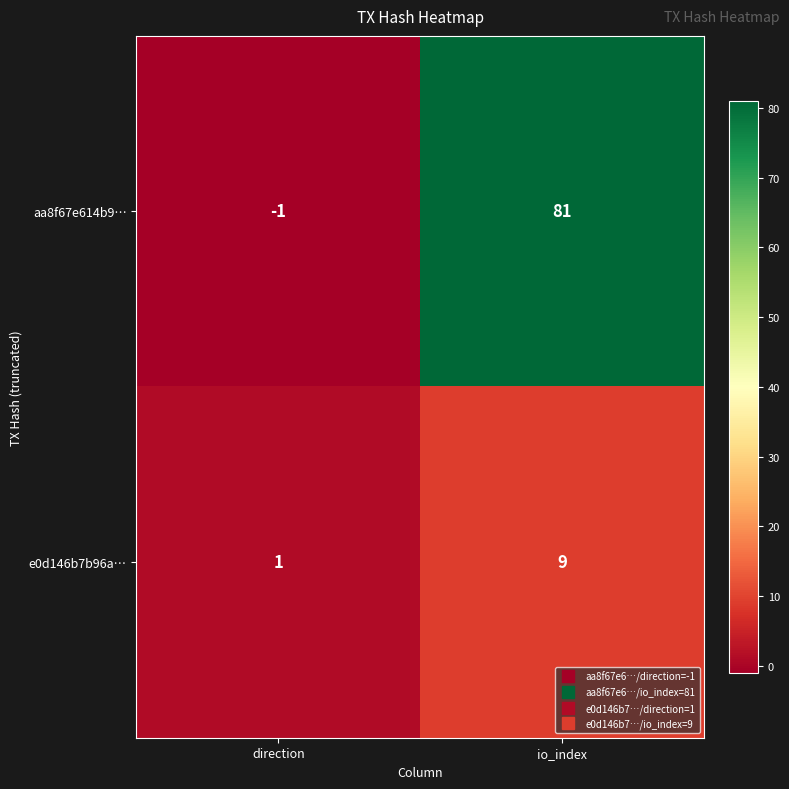

Rank the series at io_index from highest to lowest value.

aa8f67e614b9…, e0d146b7b96a…